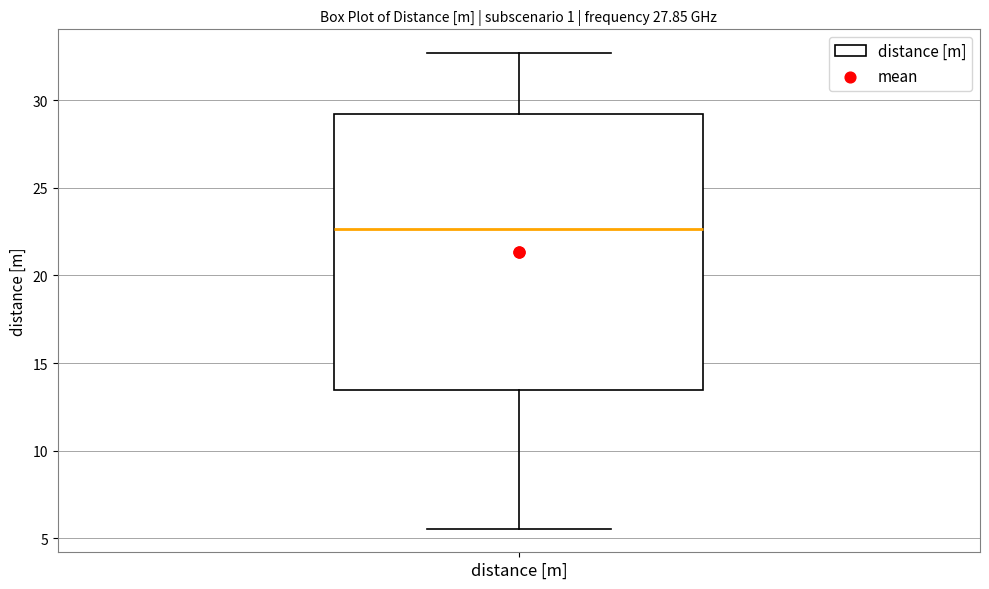

Transcribe this box plot: give where the median line is, the range the box spans, and where the two whiskers end, as read against the y-axis. The values are not printed on the chart, so give them approximately, as read against the axis.

median 22.5, box 13.5 to 29.0, whiskers 5.5 to 32.5